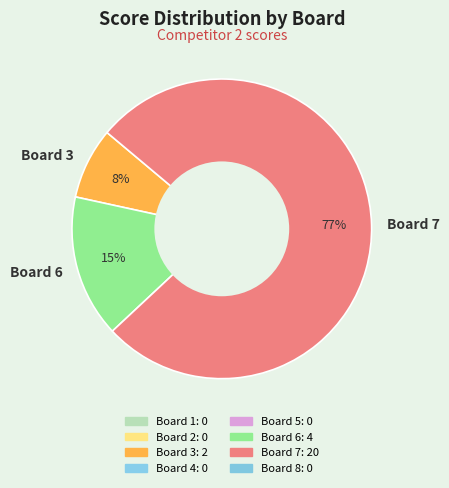

Which has a higher value, Board 3 or Board 7?

Board 7